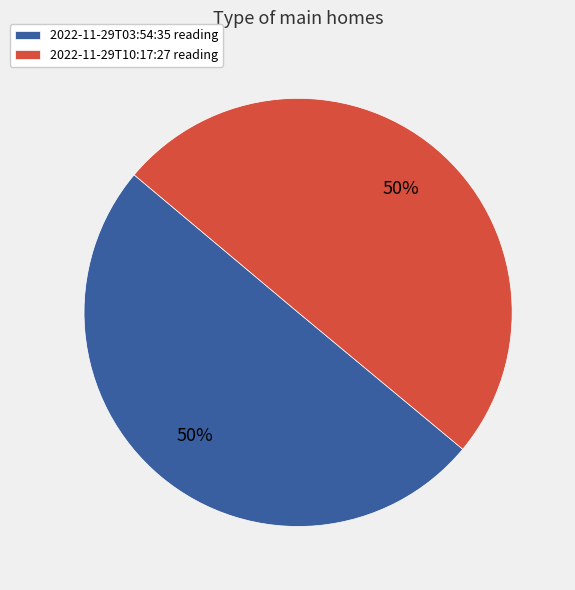

What percentage is the 2022-11-29T10:17:27 reading slice, to the nearest percent?

50%